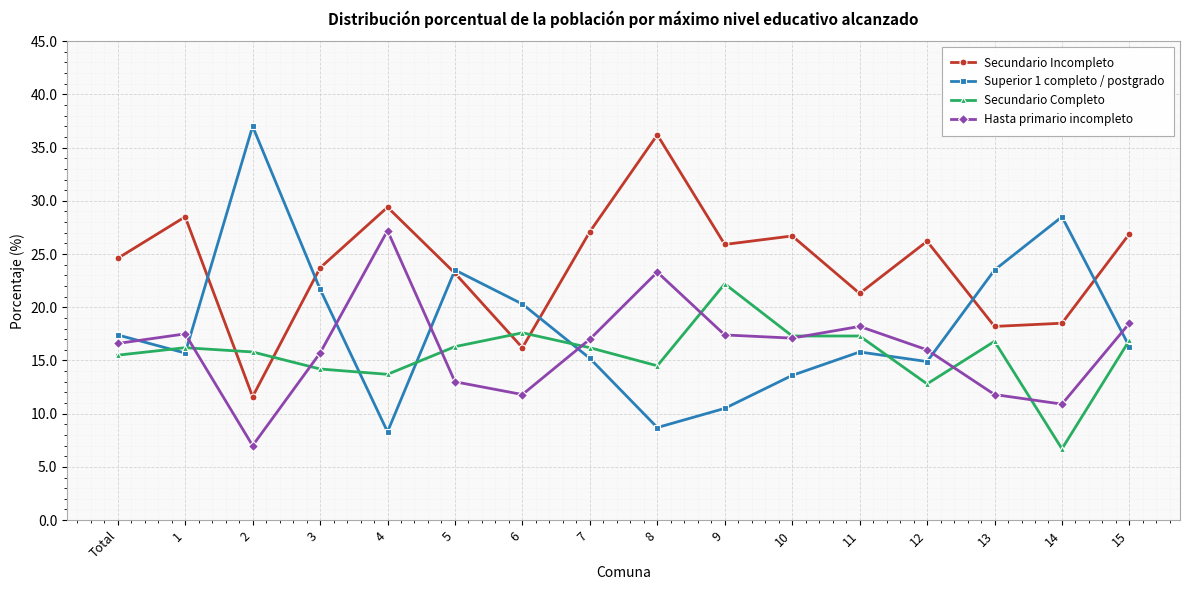

Which category has the highest value in the Secundario Incompleto series?

8